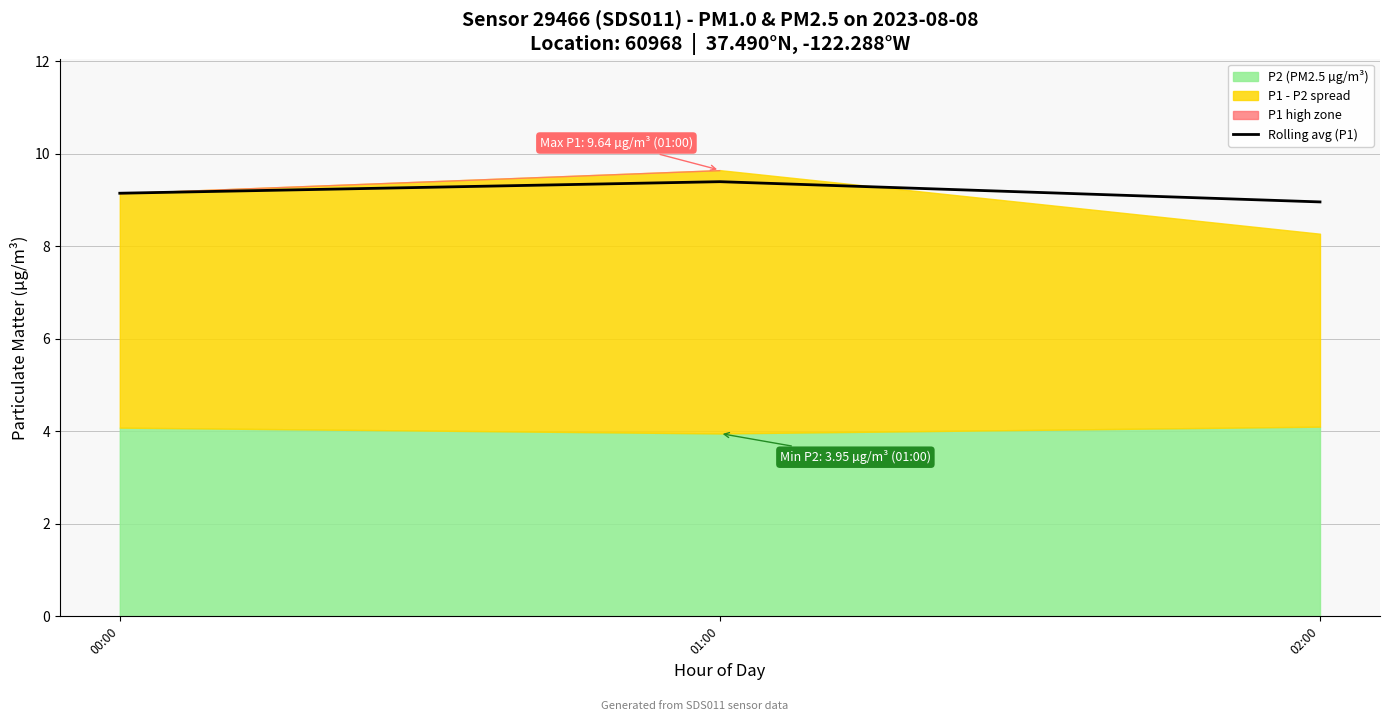

The chart shows a value of 14.5 at 01:00. True or false?

False